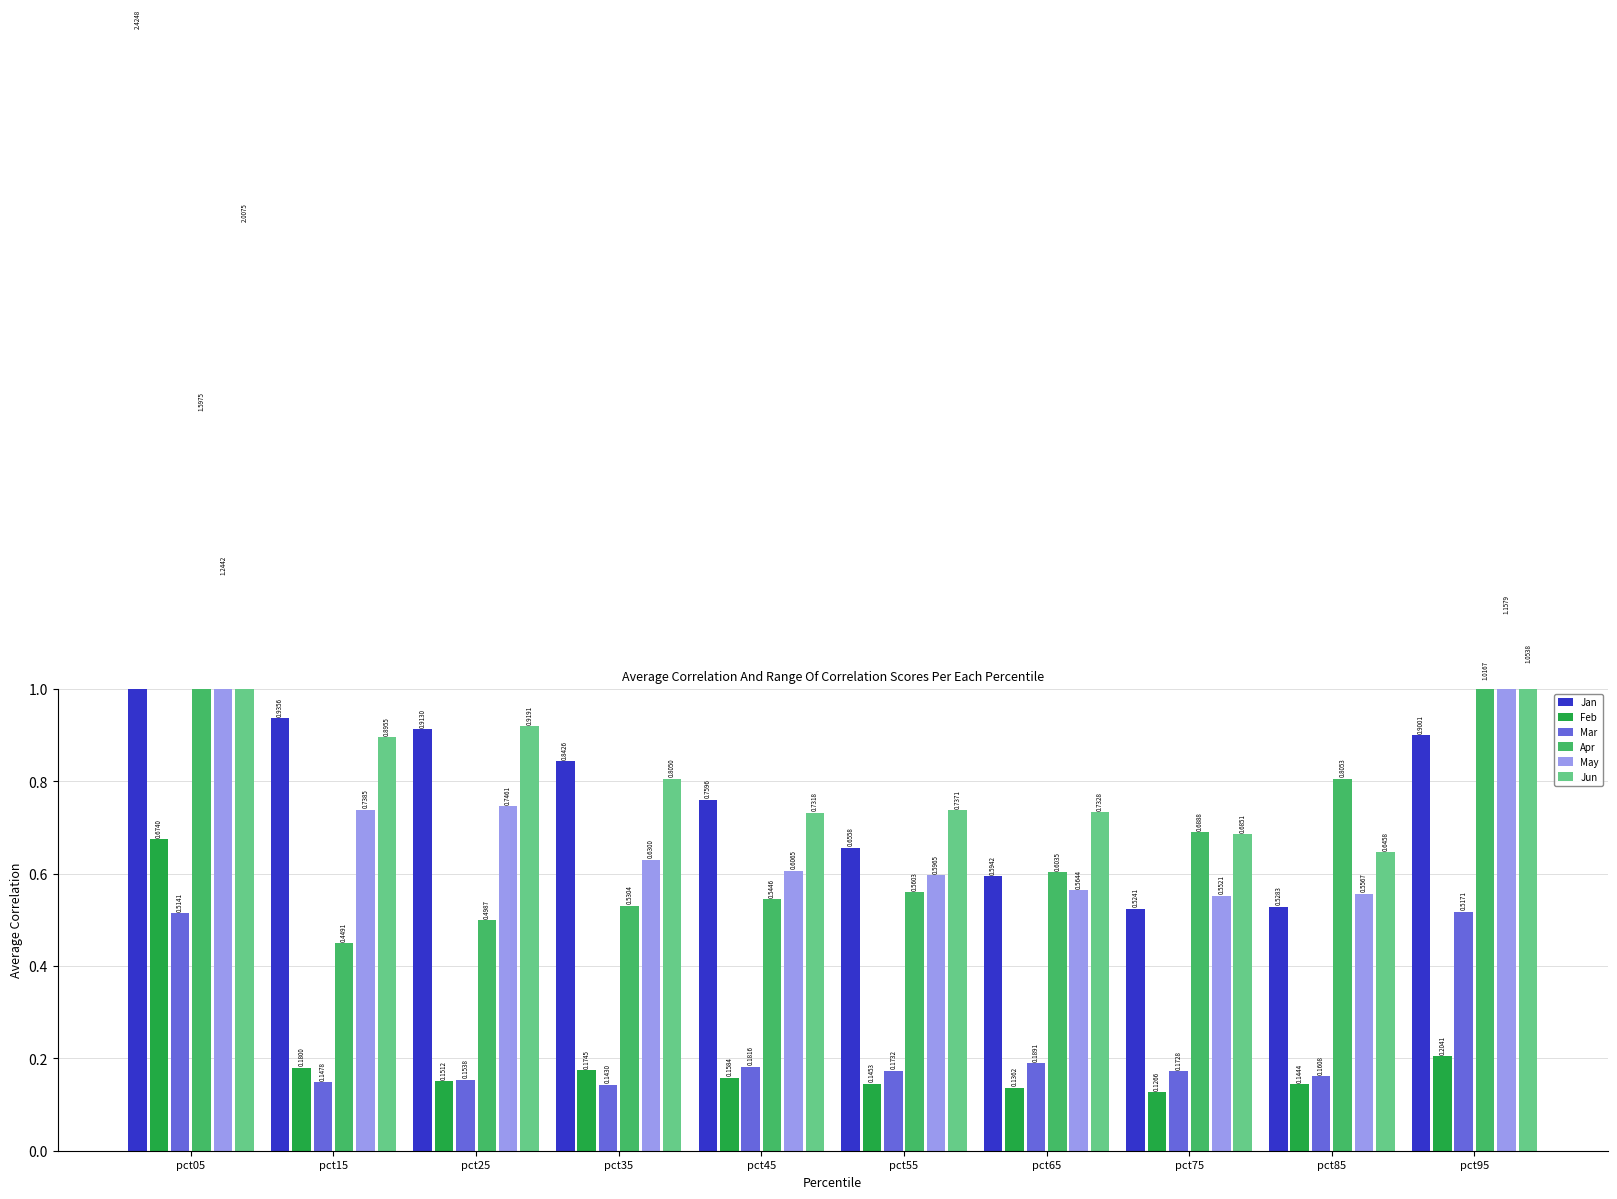

True or false: Jan has a value of 1.5 at pct35.

False